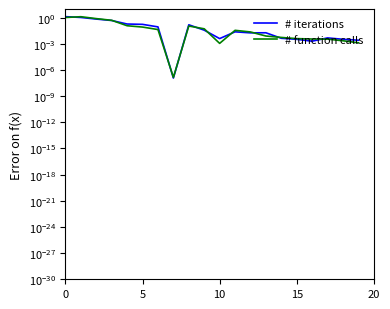

After their last crossing, which series has the higher values: # iterations or # function calls?

# iterations